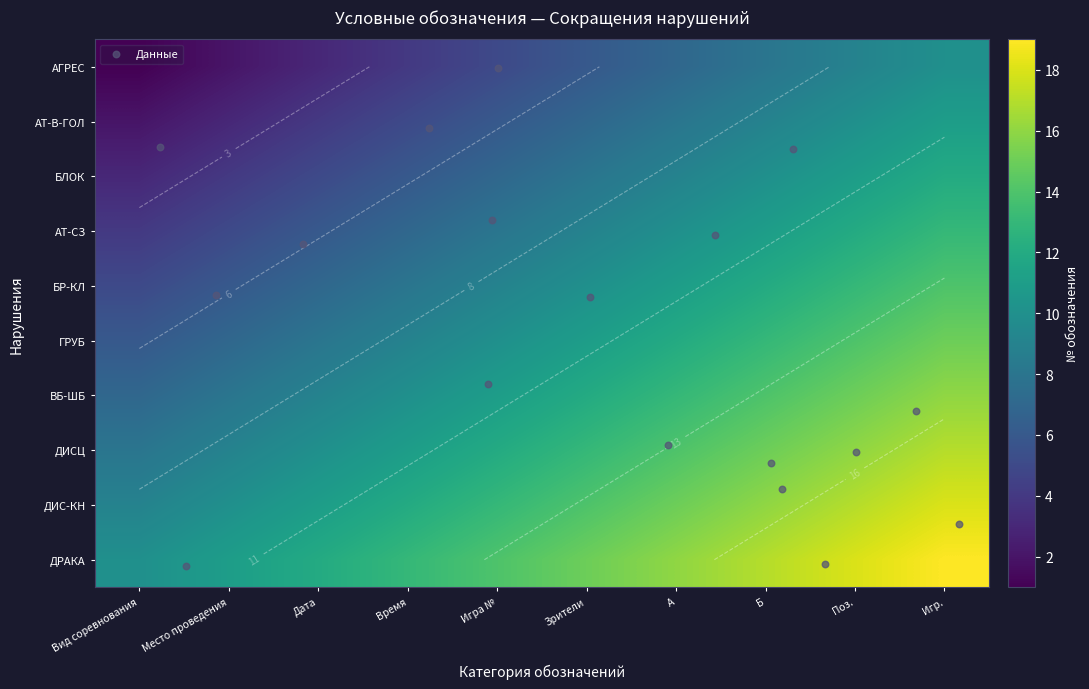

Is the value of Игра № at Место проведения greater than the value of Поз. at Поз.?

No